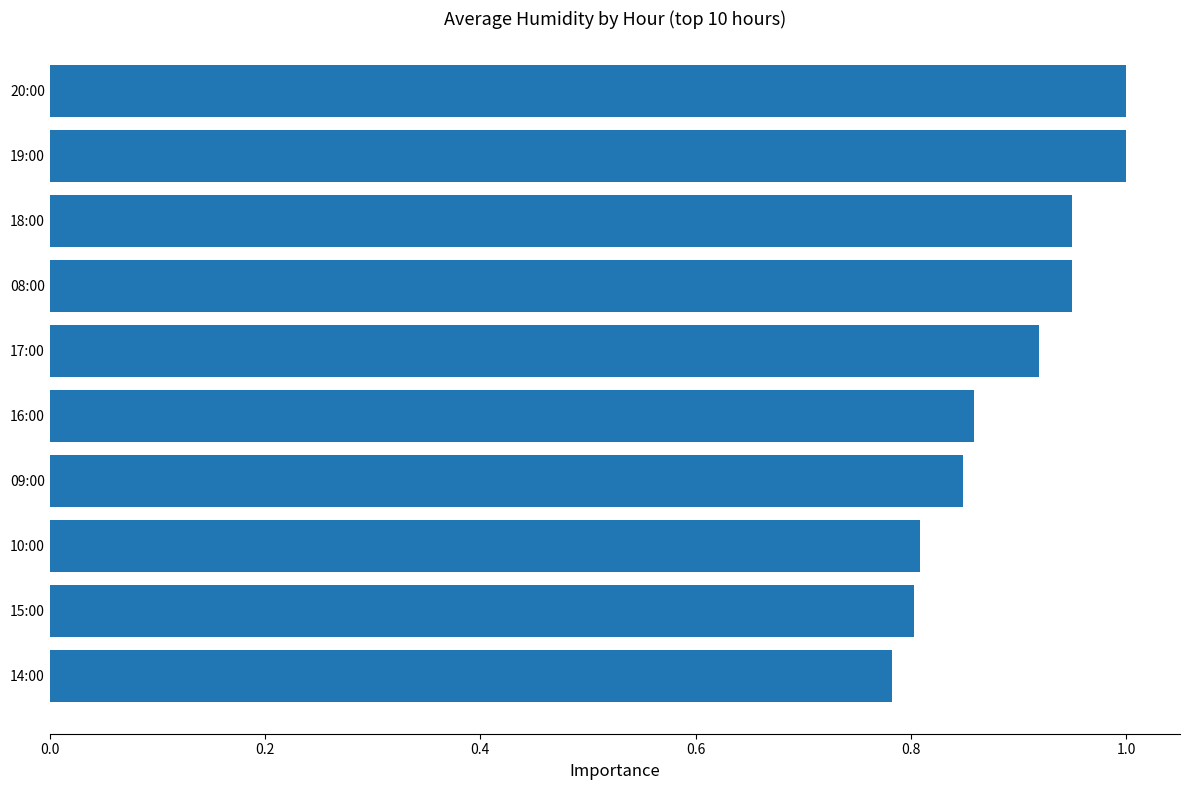

Which has a higher value, 19:00 or 18:00?

19:00